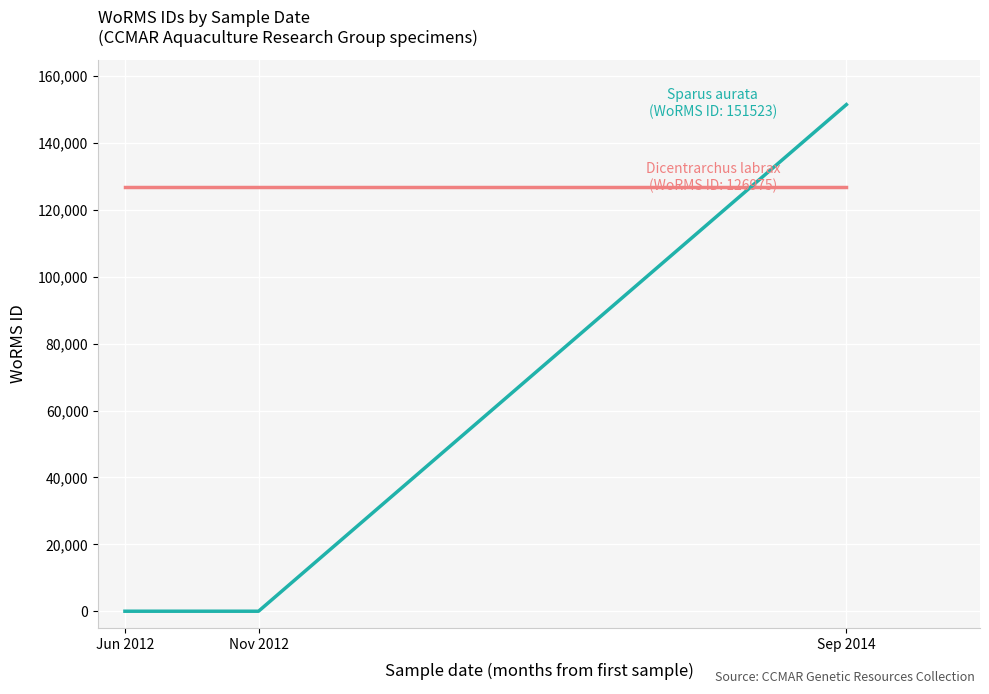

What is the difference between the highest and lowest values at Jun 2012?

126975